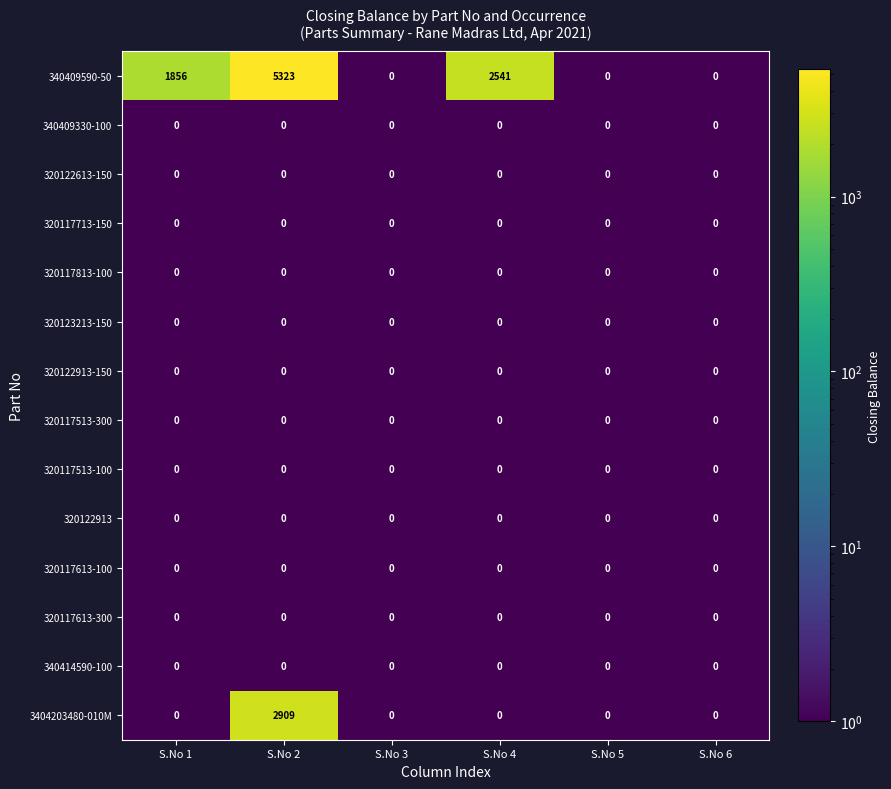

The 3404203480-010M series shows 0 at S.No 3. True or false?

True